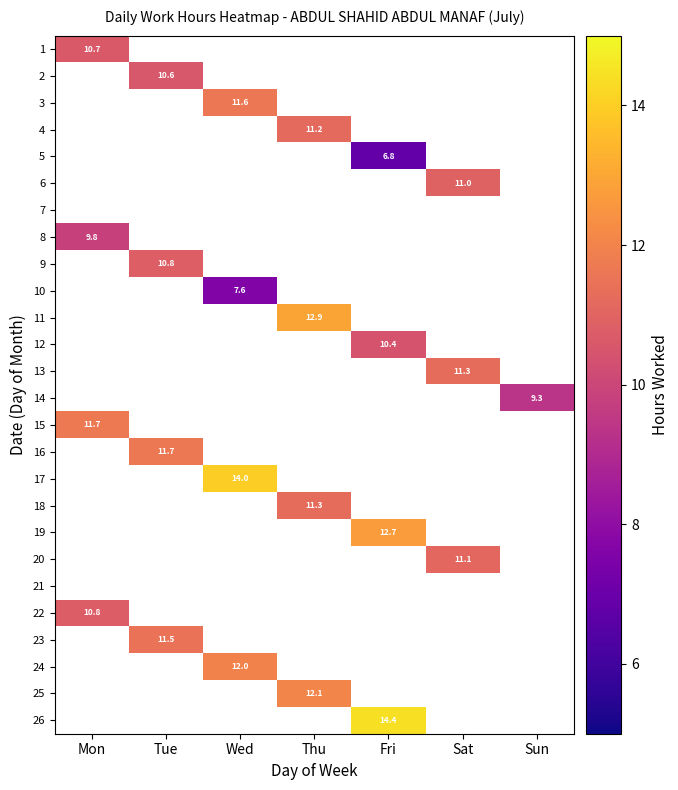

Count the number of categories in the chart.

7